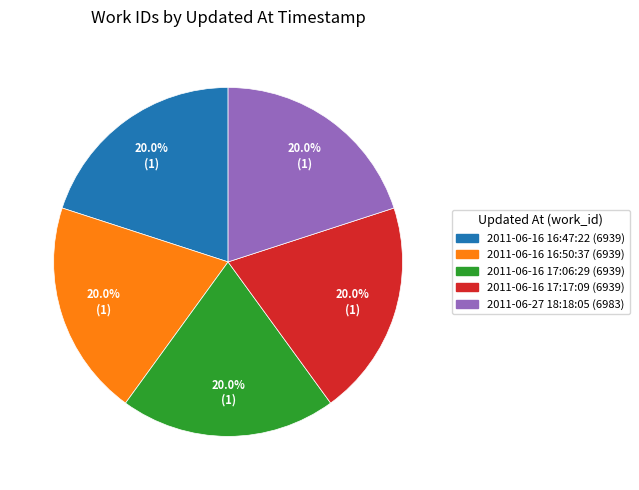

What percentage is the 2011-06-27 18:18:05 slice, to the nearest percent?

20%